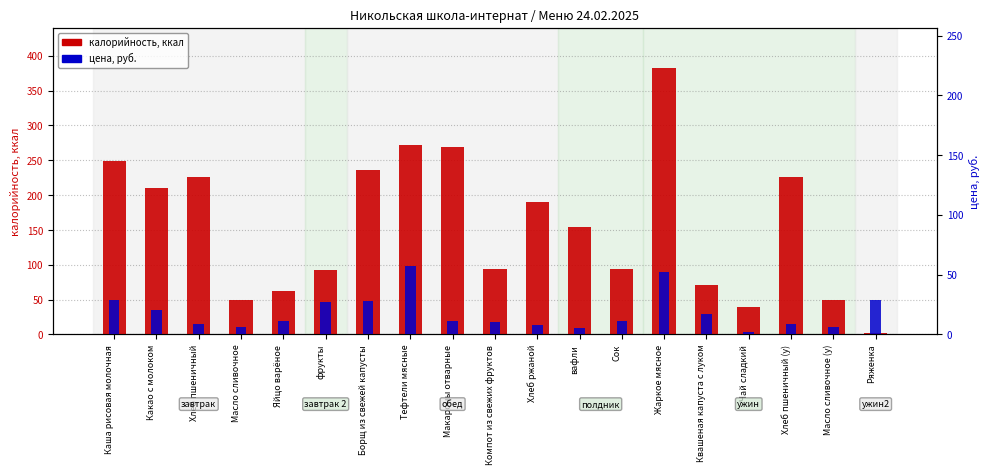

At which label does калорийность first exceed 154?

Каша рисовая молочная